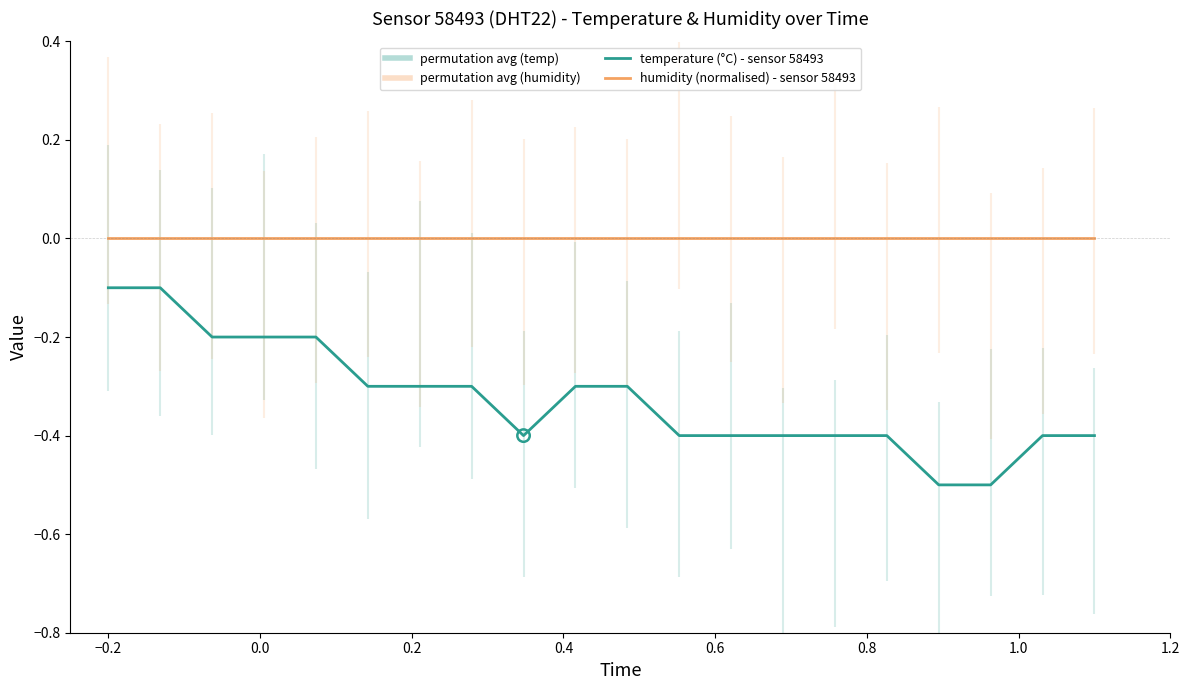

Which series reaches the minimum Y coordinate?

temperature (°C) - sensor 58493